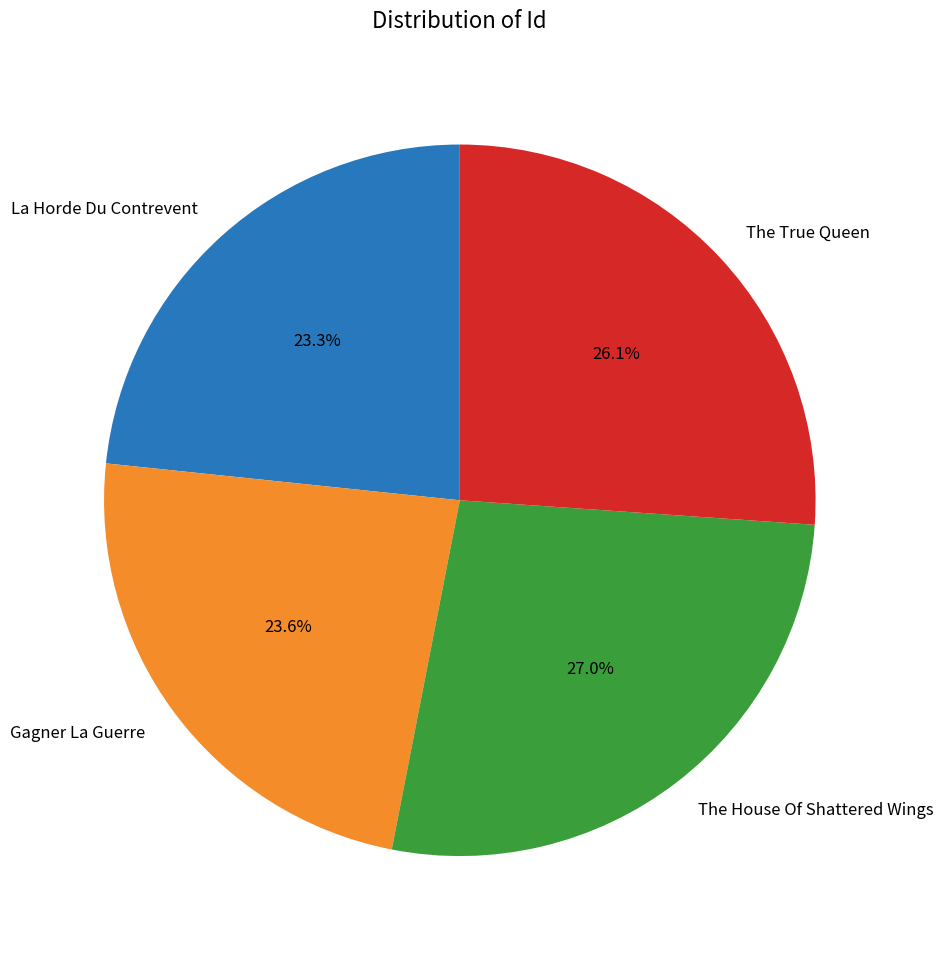

Is there any slice that represents more than half of the pie?

No